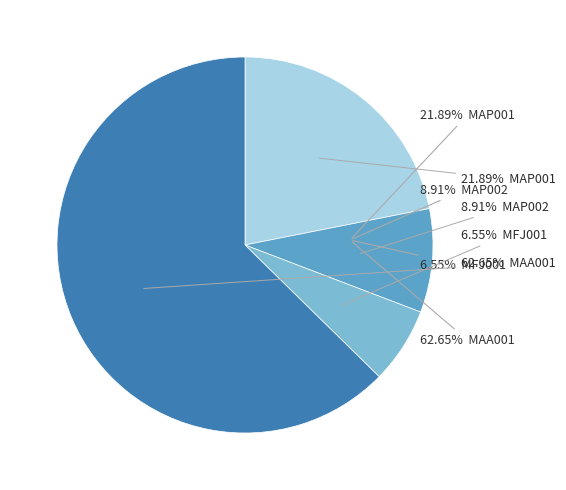

Does any single category account for the majority?

Yes